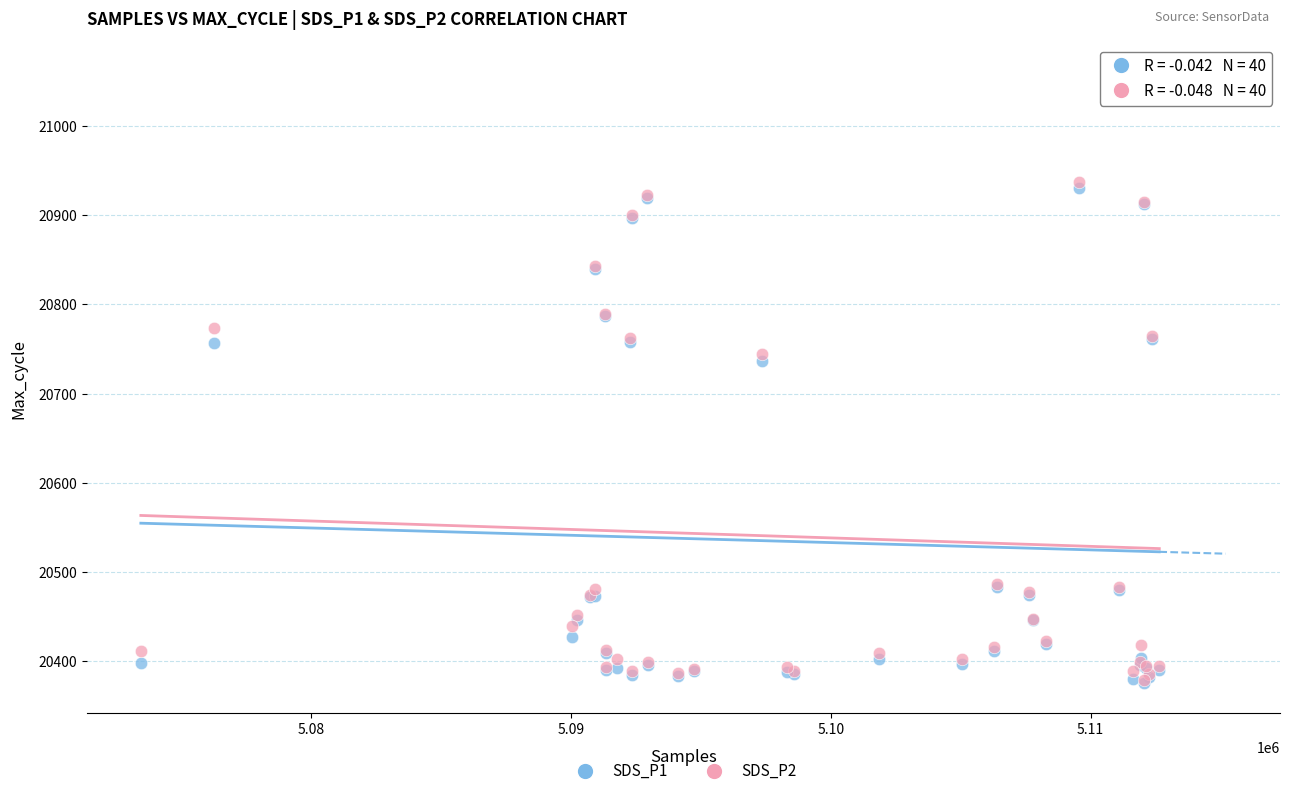

What are all the series names shown in the legend?

SDS_P1, SDS_P2